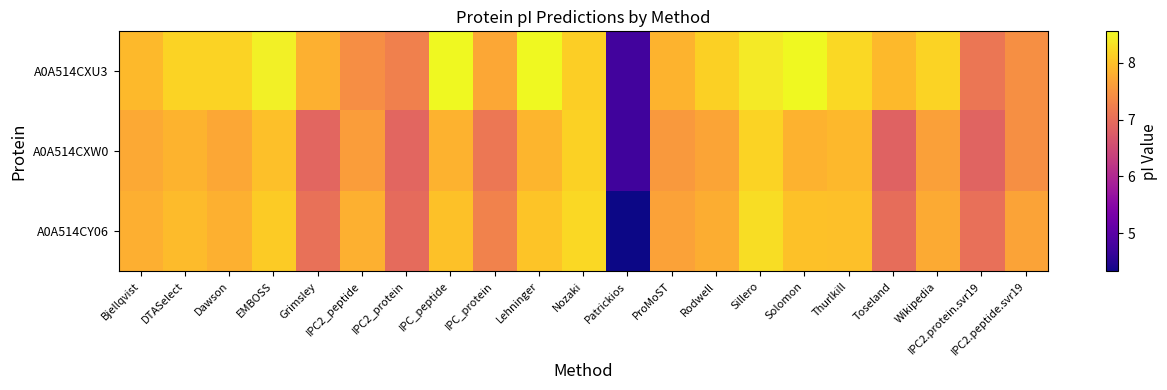

List the series in order of their peak value, lowest first.

A0A514CXW0, A0A514CY06, A0A514CXU3